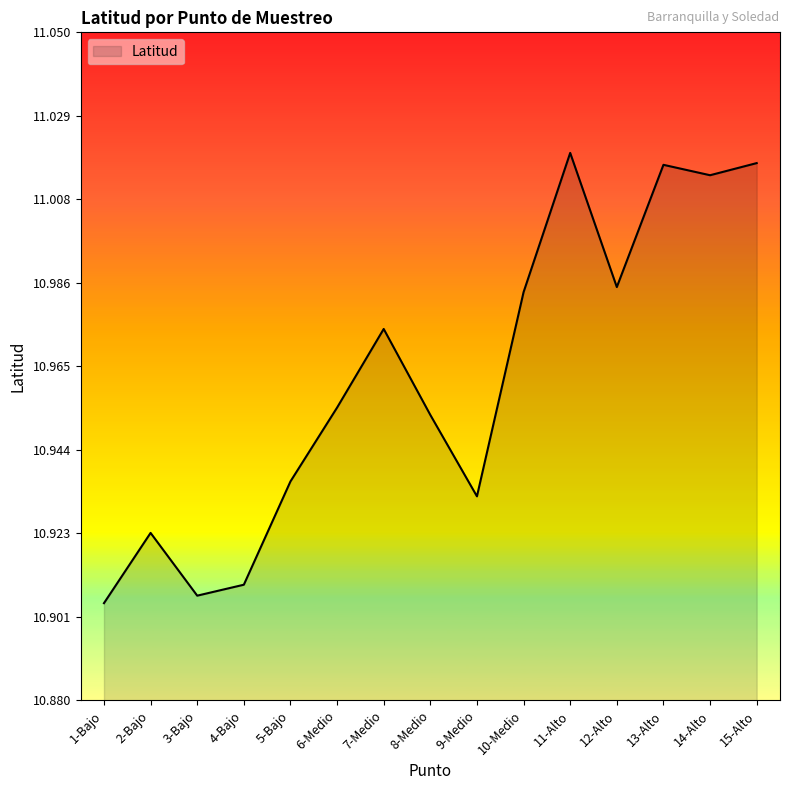

Where is the data nearest to the value 10?

1-Bajo